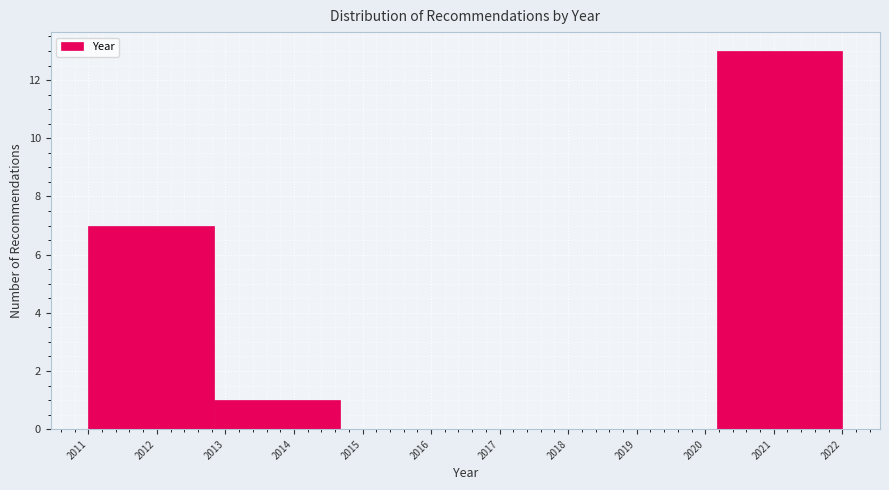

What is the height of the bar covering 2012.8 to 2014.7 on the x-axis? Neither the bar edges nor the heights are printed on the chart, so give them approximately, as read against the axes.

1